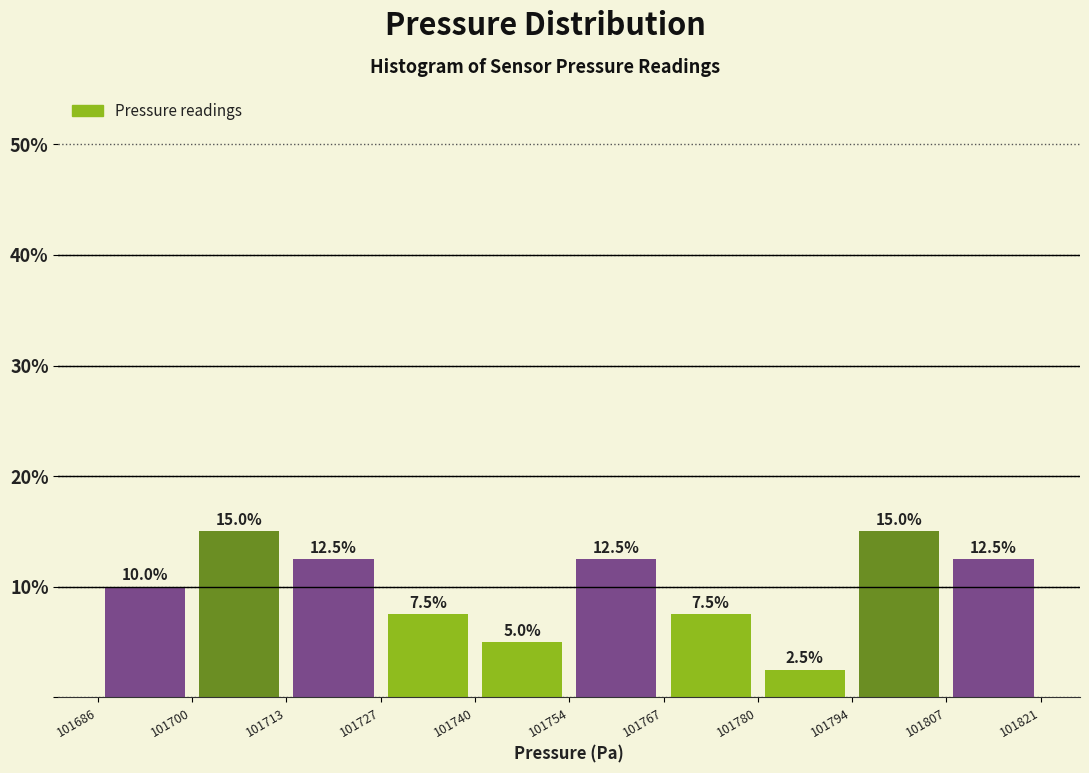

Reading left to right, transcribe this chart: for each bar, give the range it covers on the x-axis and its height.

101686 to 101700: 10.0
101700 to 101713: 15.0
101713 to 101727: 12.5
101727 to 101740: 7.5
101740 to 101754: 5.0
101754 to 101767: 12.5
101767 to 101780: 7.5
101780 to 101794: 2.5
101794 to 101807: 15.0
101807 to 101821: 12.5